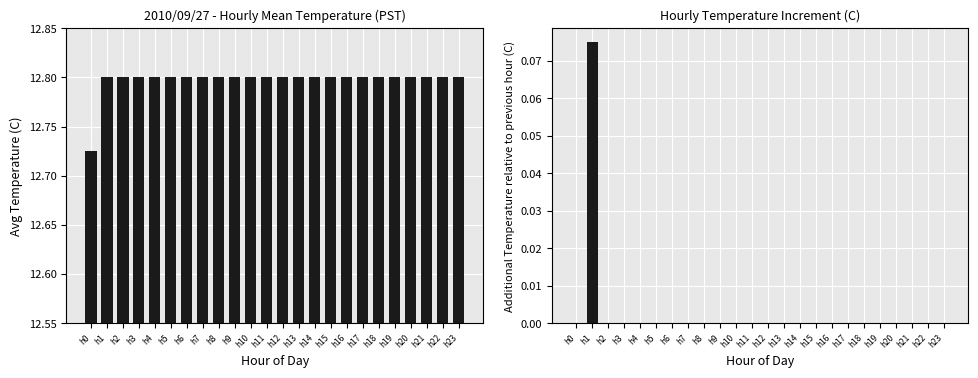

Which category has the lowest value in the Temp Change series?

h0